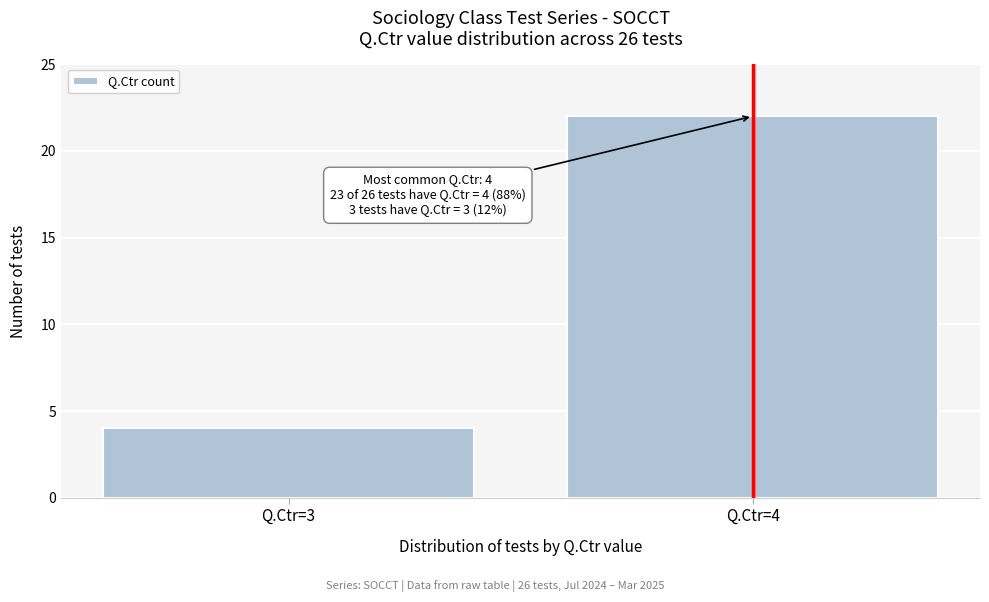

Reading right to left, what are all the values shown in this chart?

22	4